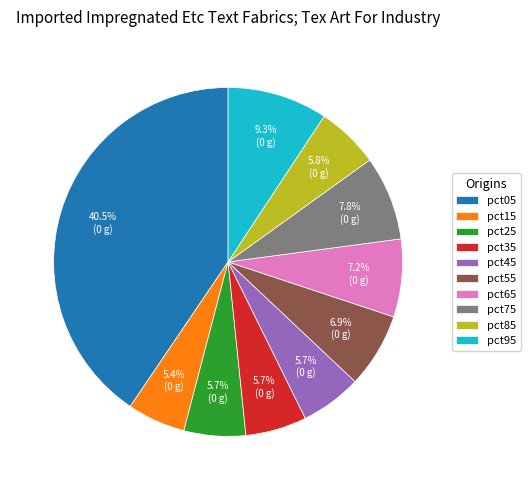

What percentage is the pct15 slice, to the nearest percent?

5%